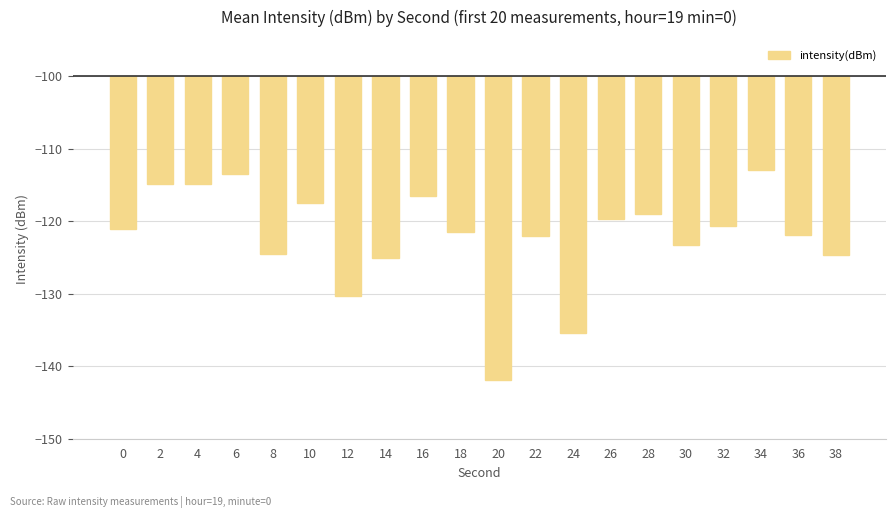

The value at 16 is -9.3. True or false?

False